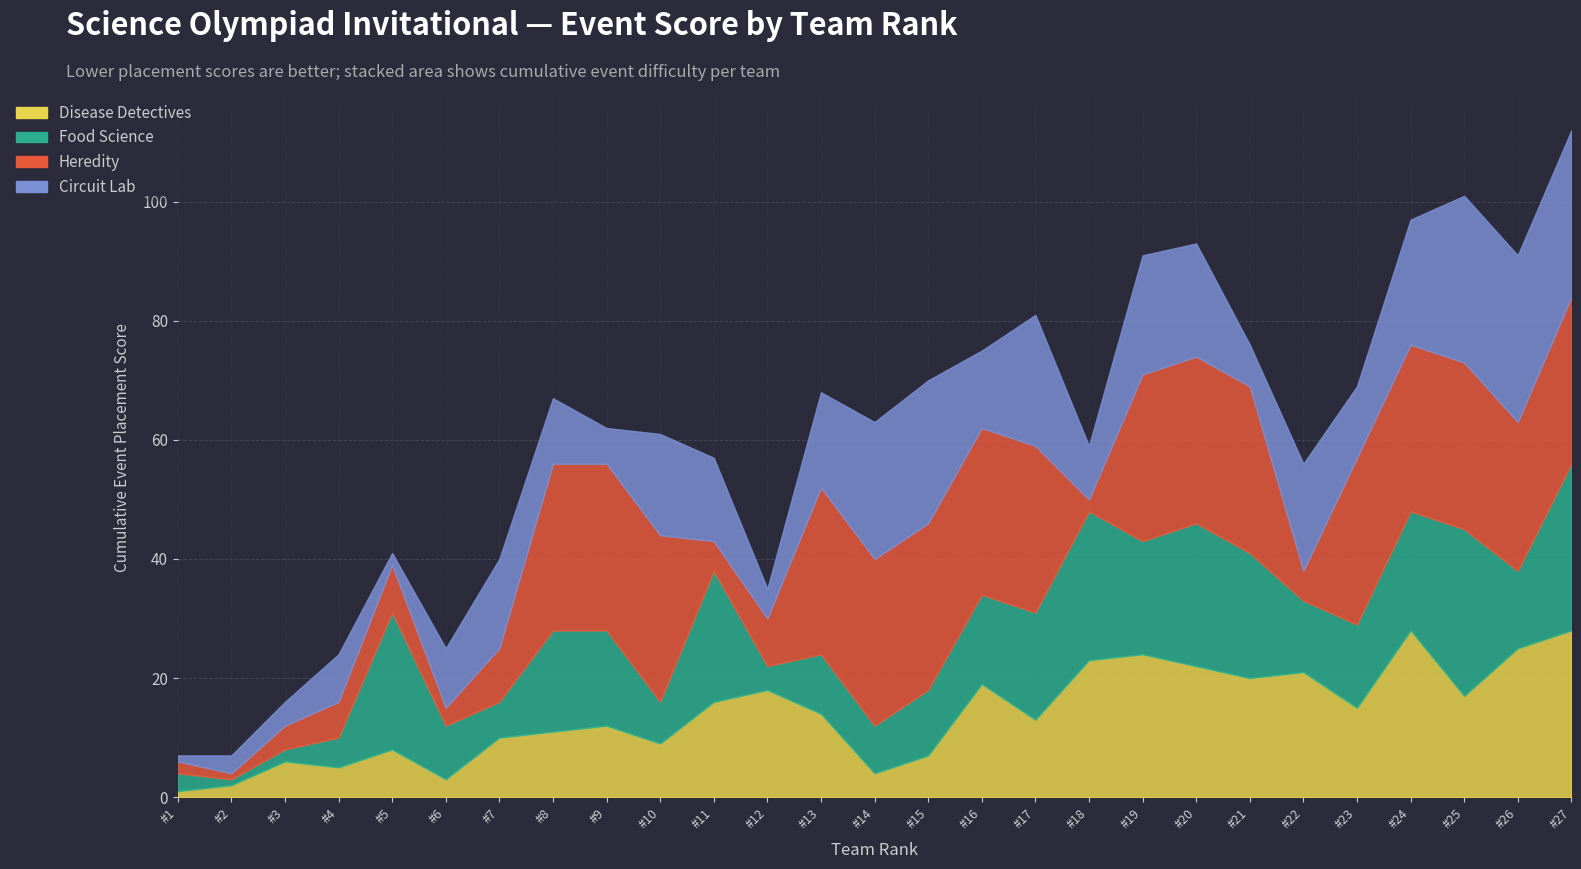

What are all the series names shown in the legend?

Disease Detectives, Food Science, Heredity, Circuit Lab